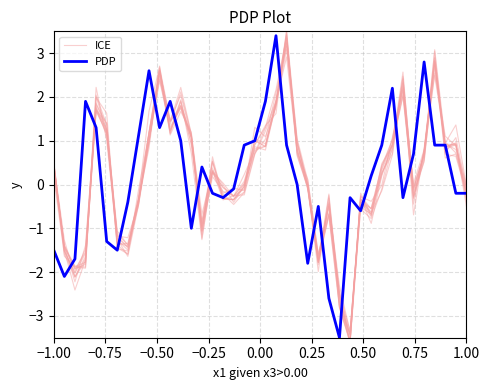

What is the highest value of the PDP series?

3.4